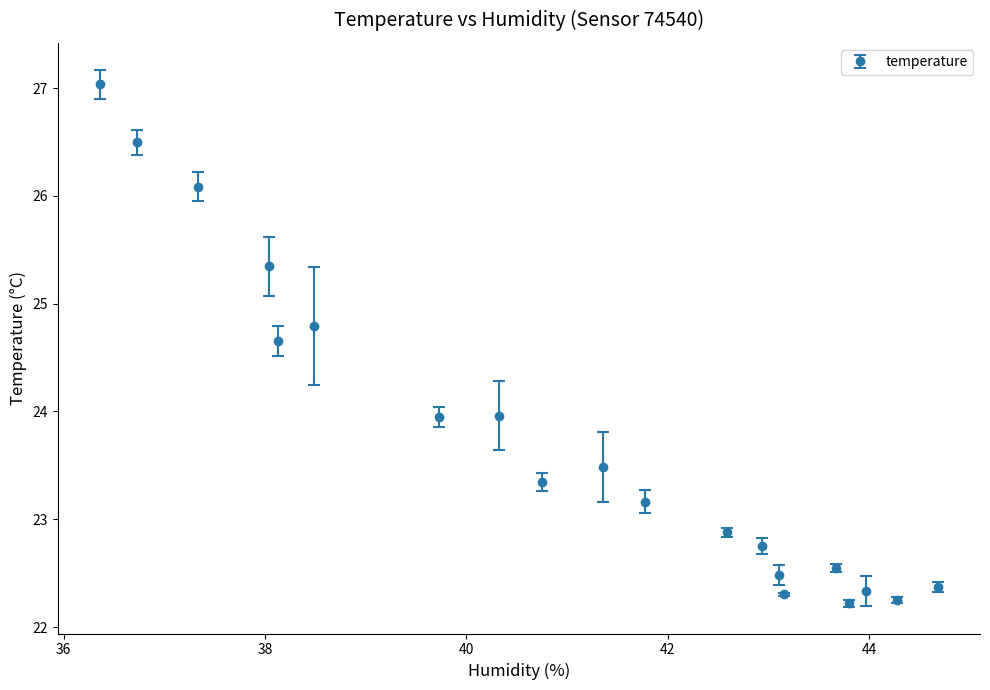

What is the maximum value shown in the chart?

27.0